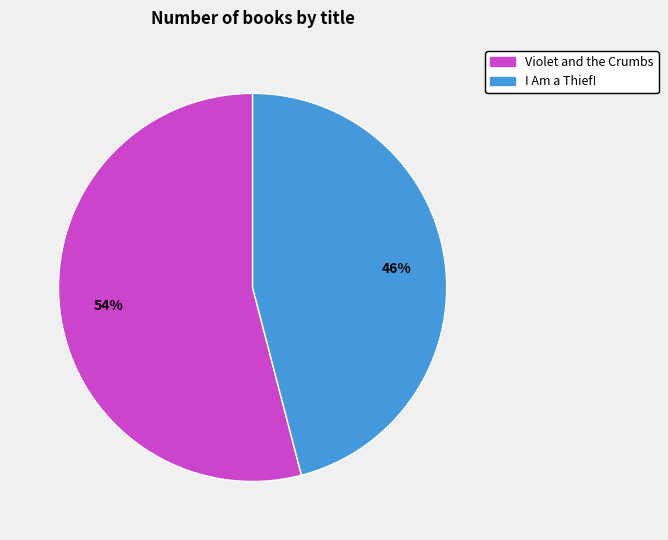

True or false: Violet and the Crumbs accounts for 54% of the total.

True